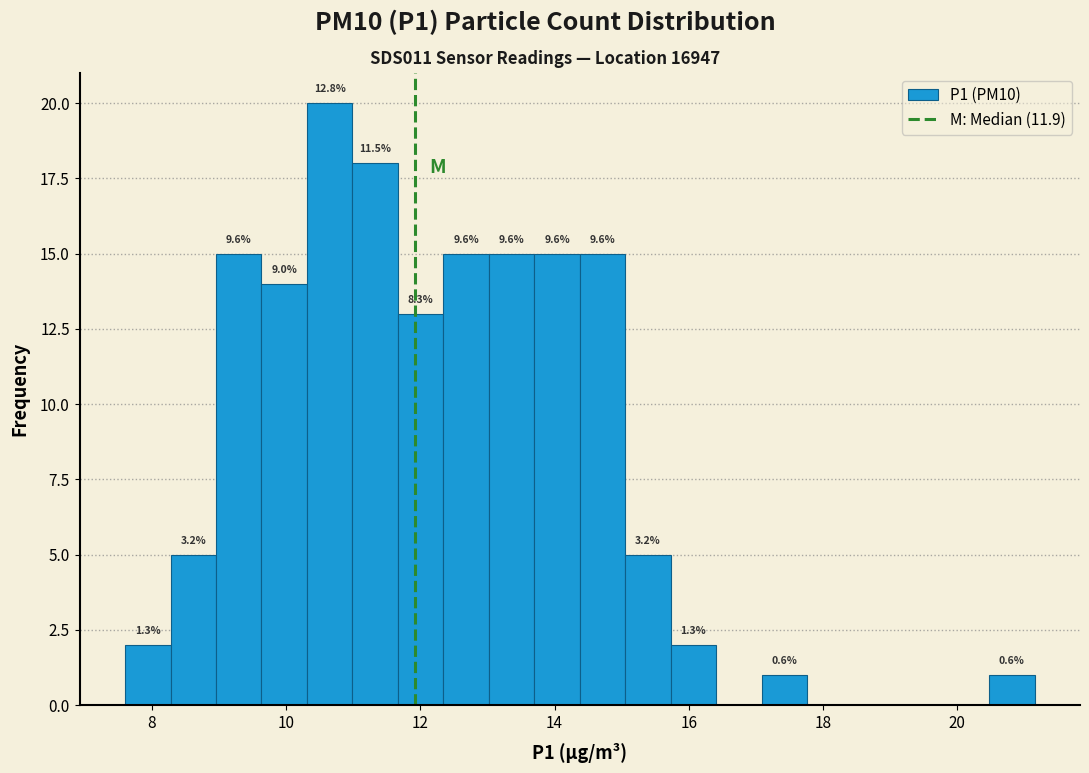

Read against the x-axis, roughly where is the centre of the tallest bar?

10.6